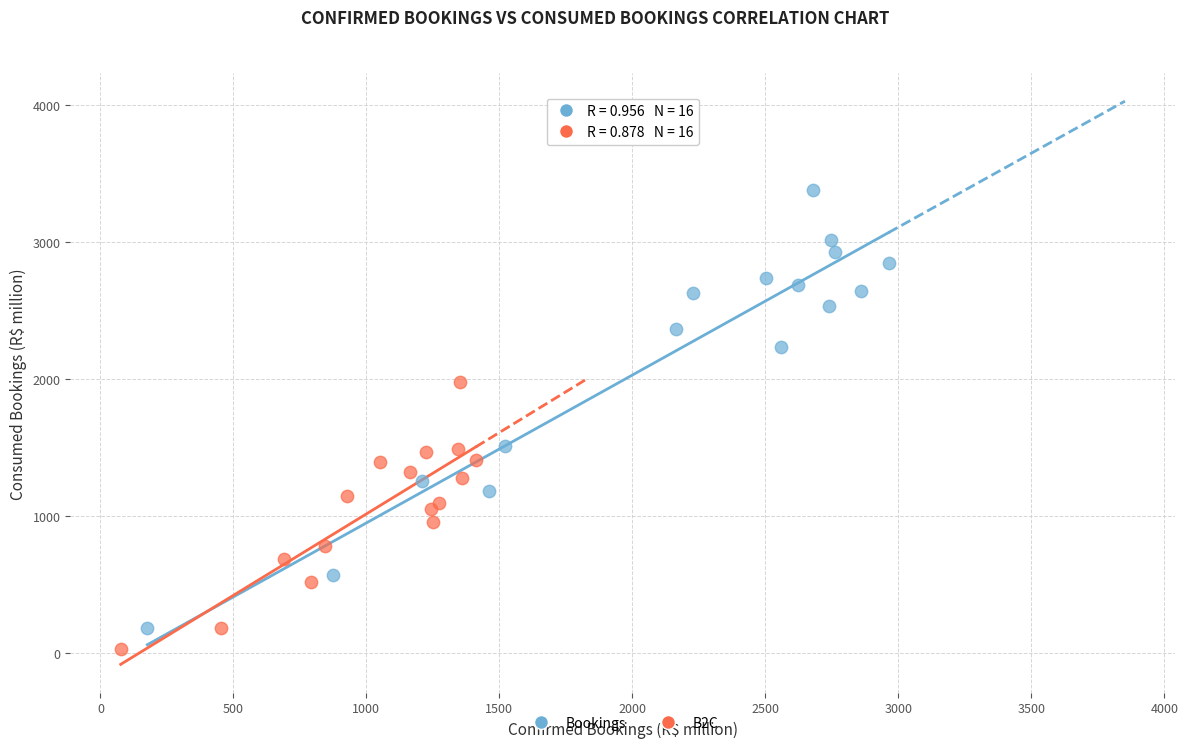

Which series reaches the minimum Y coordinate?

B2C